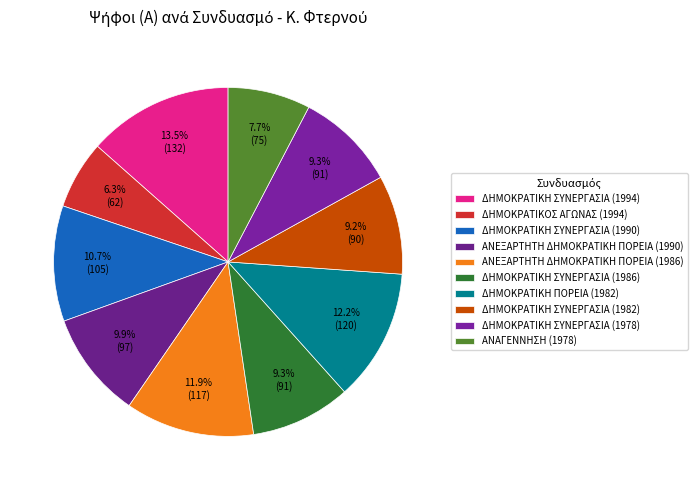

How many slices are in this pie chart?

10